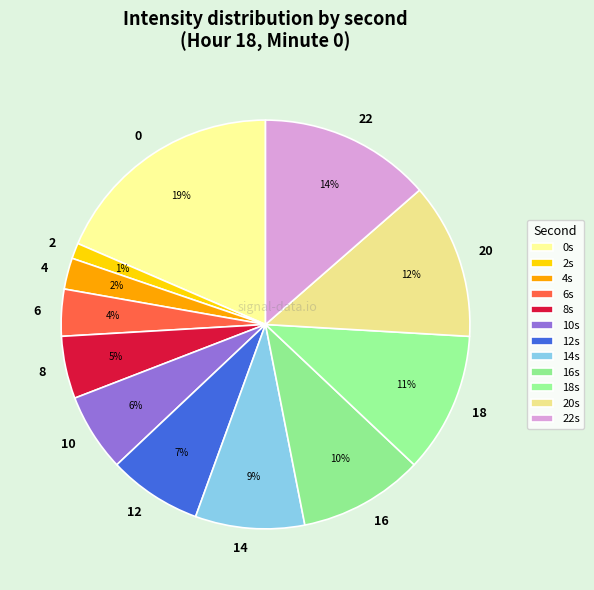

What percentage is the 6 slice, to the nearest percent?

4%